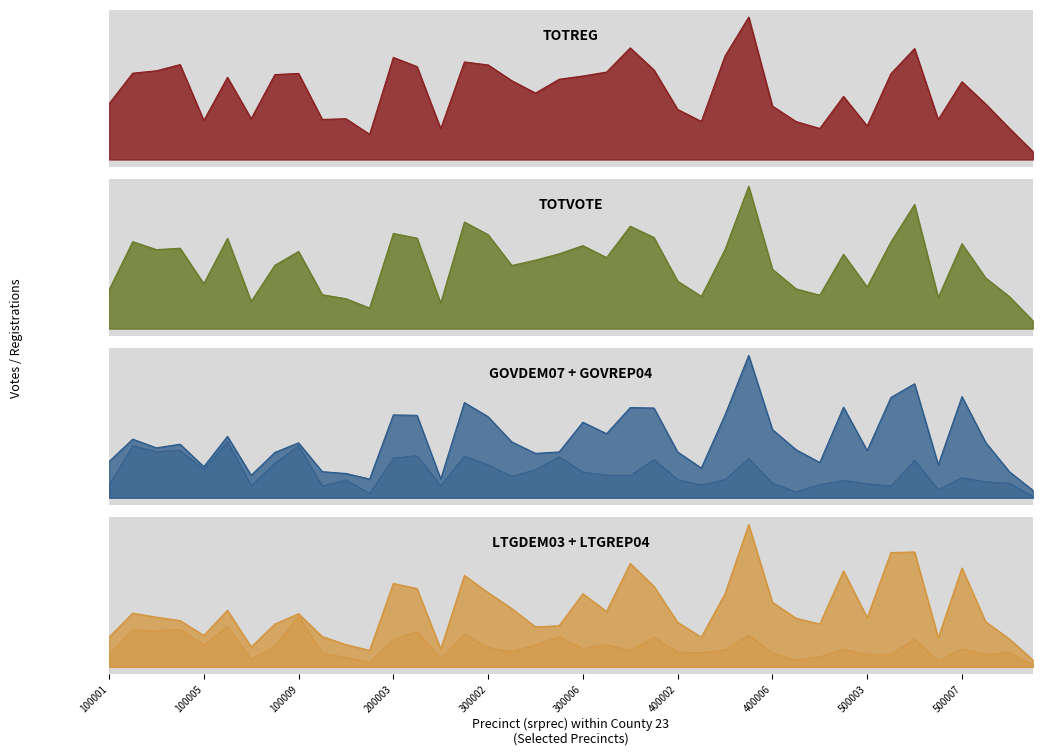

In GOVDEM07, how many points are lower than both neighbors (excluding endpoints)?

11